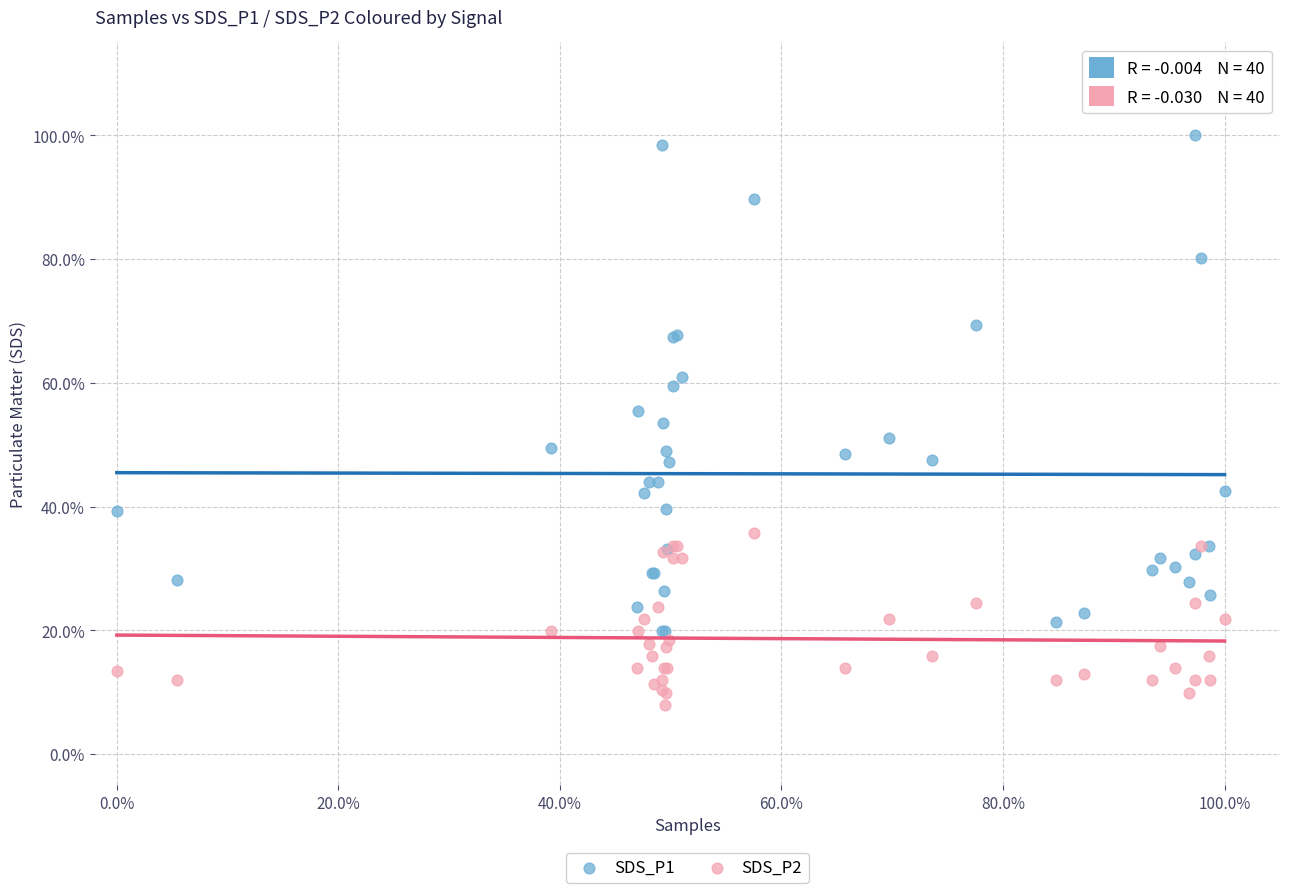

Which series contains the highest Y value?

SDS_P1